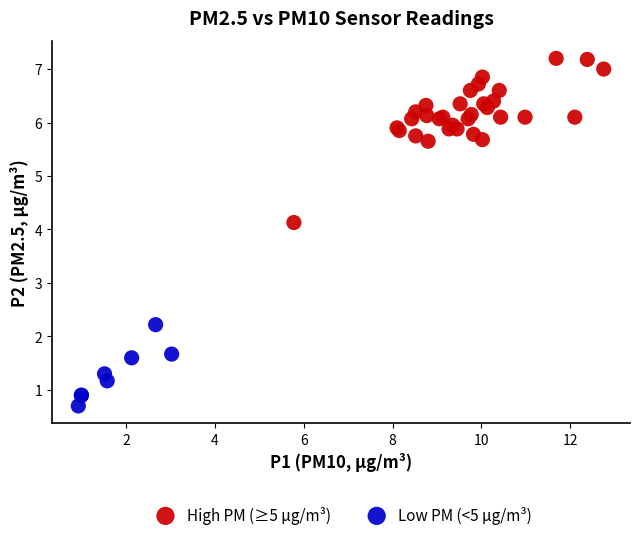

Which series reaches the maximum Y coordinate?

High PM (≥5 µg/m³)